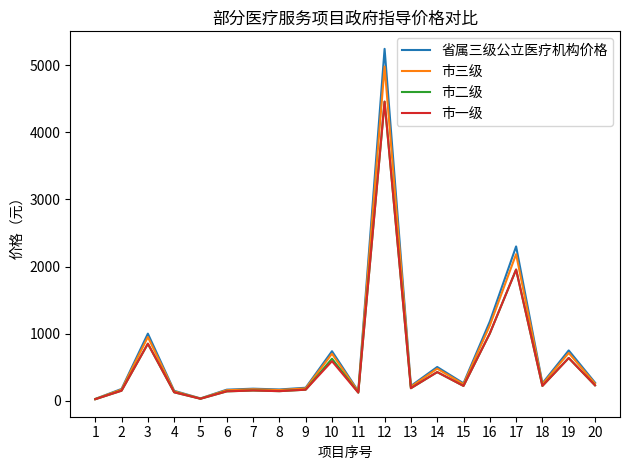

How many lines are shown in the chart?

4